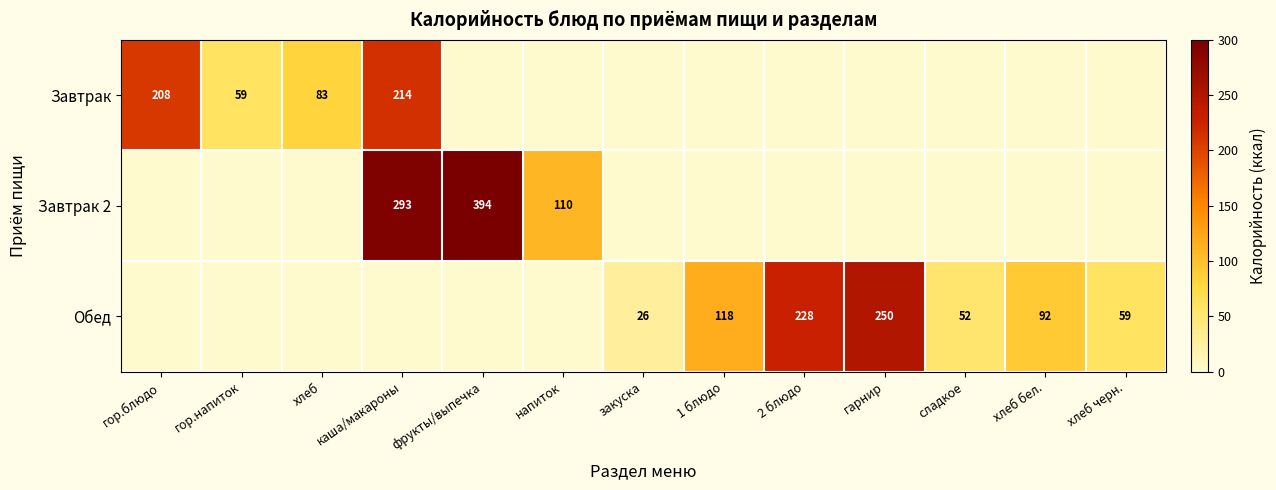

Is the value of Завтрак at хлеб greater than the value of Завтрак 2 at каша/макароны?

No